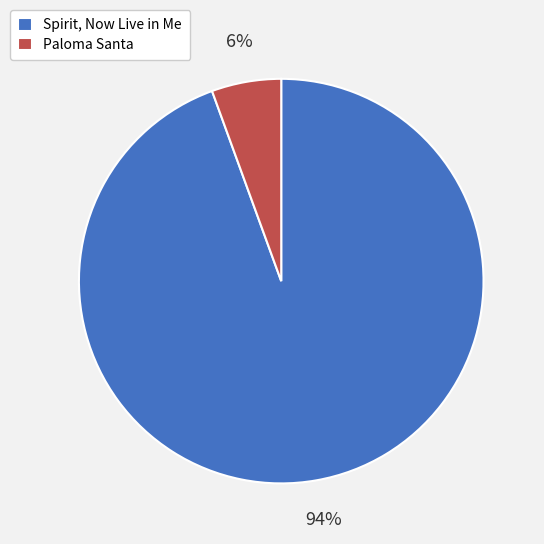

How many slices are in this pie chart?

2